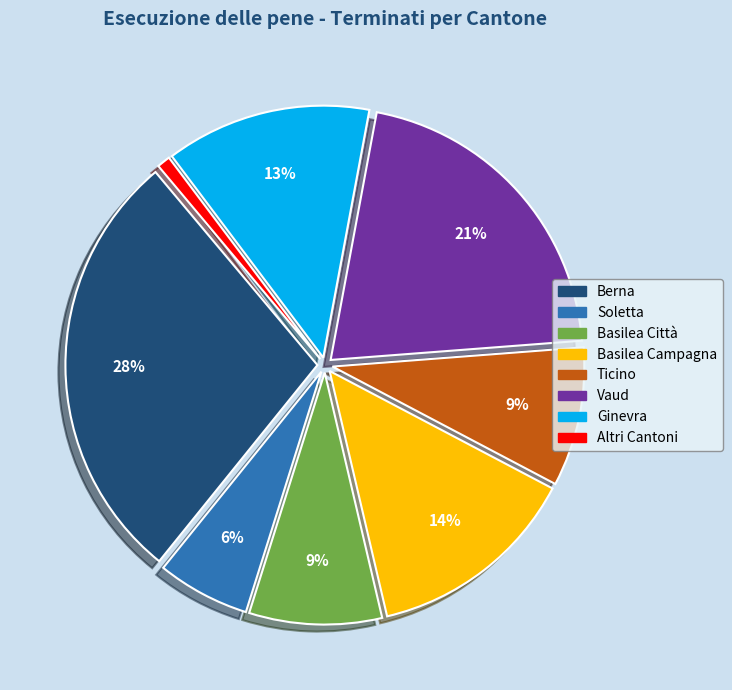

What is the ratio of the value at Vaud to the value at Ticino?

2.3